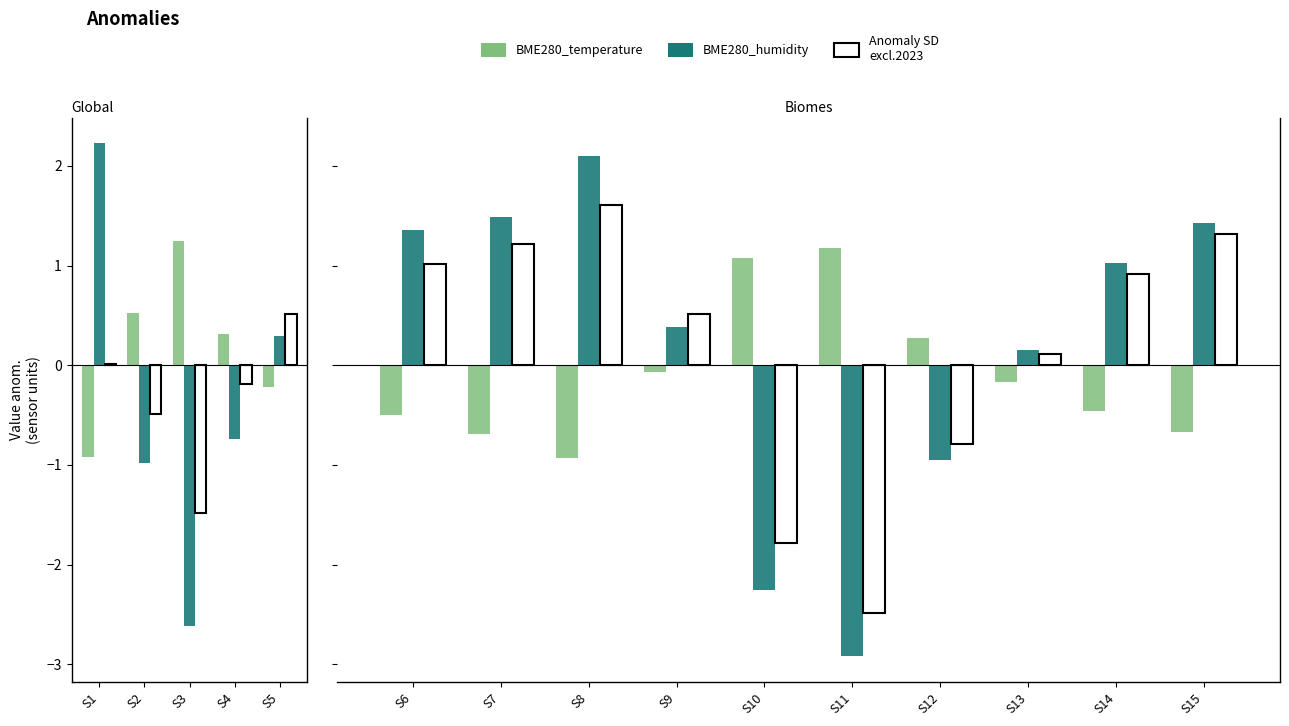

Which series has the widest spread of values?

BME280_humidity